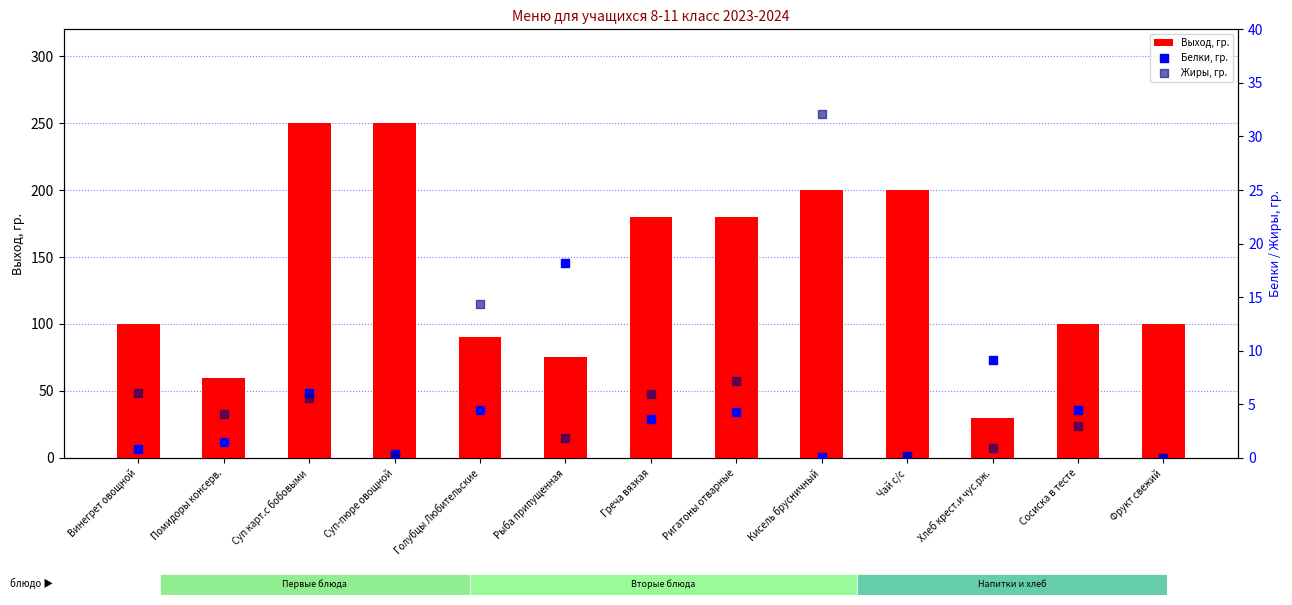

Which series has the largest total across all categories?

Выход, гр.